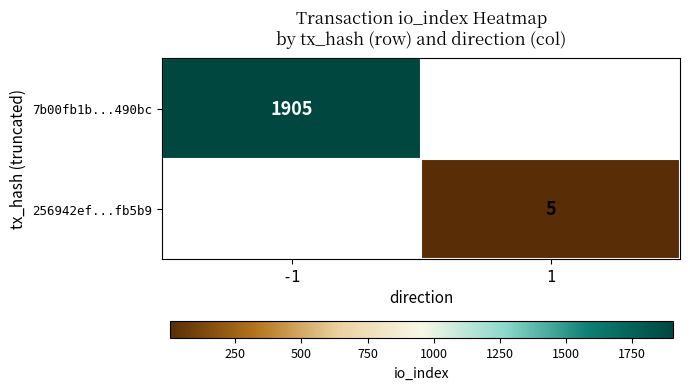

Is the value of 7b00fb1b...490bc at -1 greater than the value of 256942ef...fb5b9 at 1?

Yes